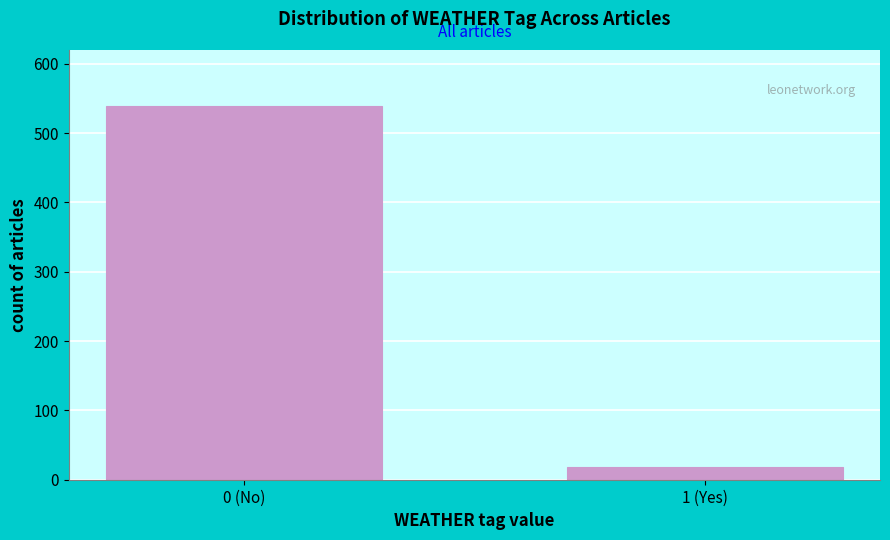

Reading left to right, what are all the values shown in this chart?

539	18